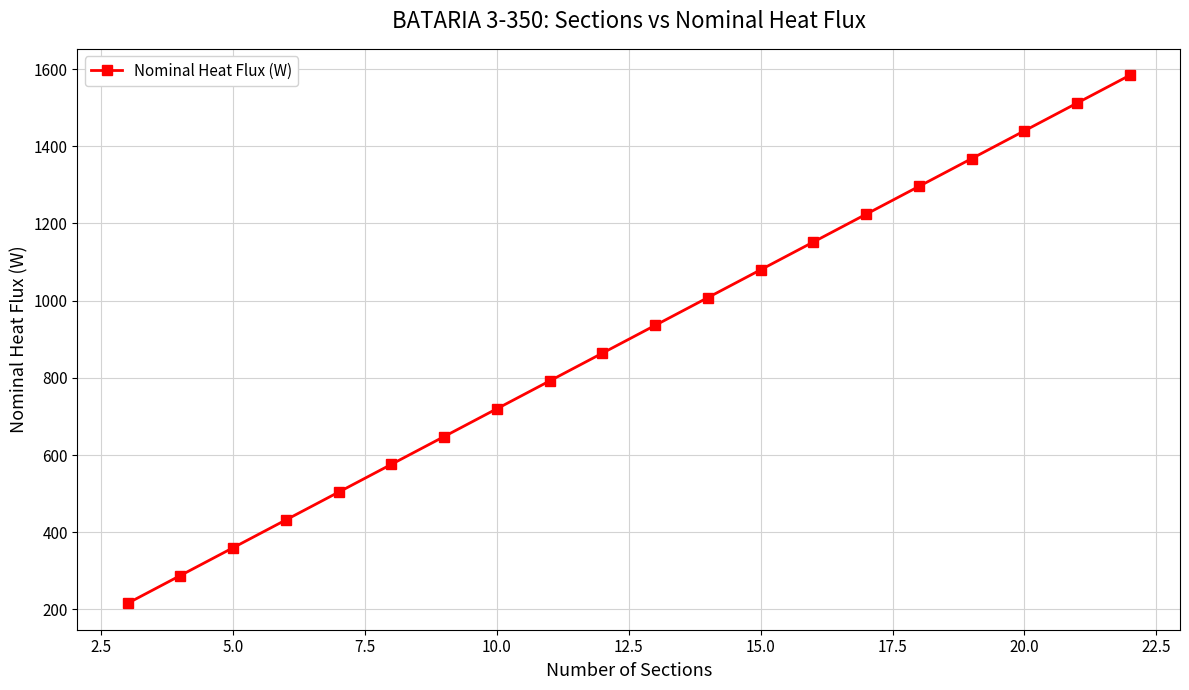

What is the difference between the second highest and minimum values?

1296